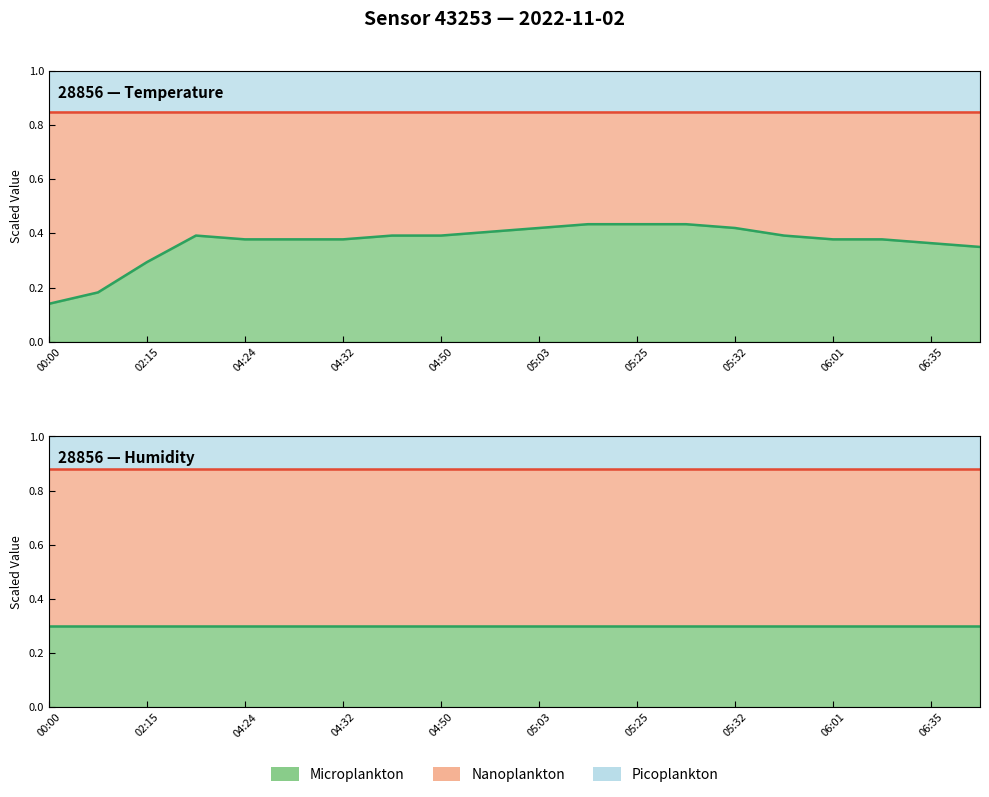

List the labels in order of value, smallest first.

00:00, 00:28, 02:15, 07:00, 06:35, 04:24, 04:30, 04:32, 06:01, 06:30, 04:19, 04:40, 04:50, 05:56, 04:55, 05:03, 05:32, 05:12, 05:25, 05:30